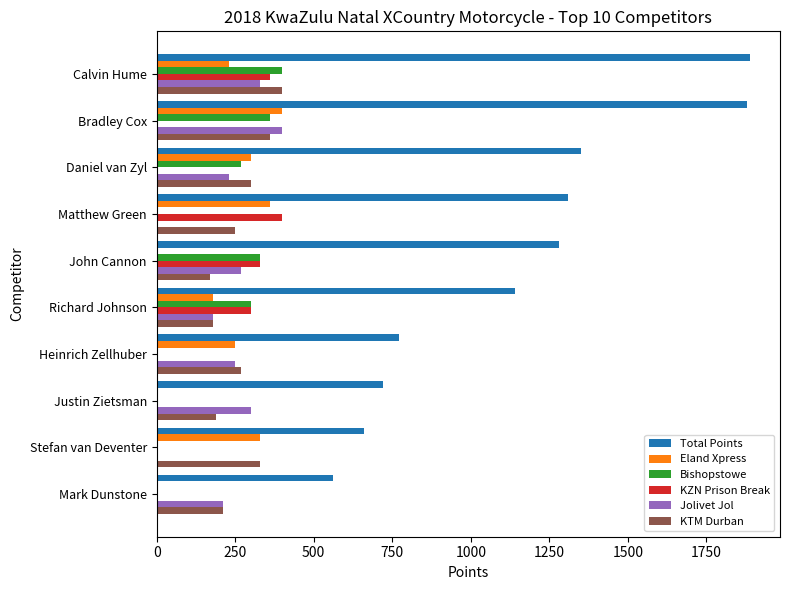

What is the greatest value displayed?

1890